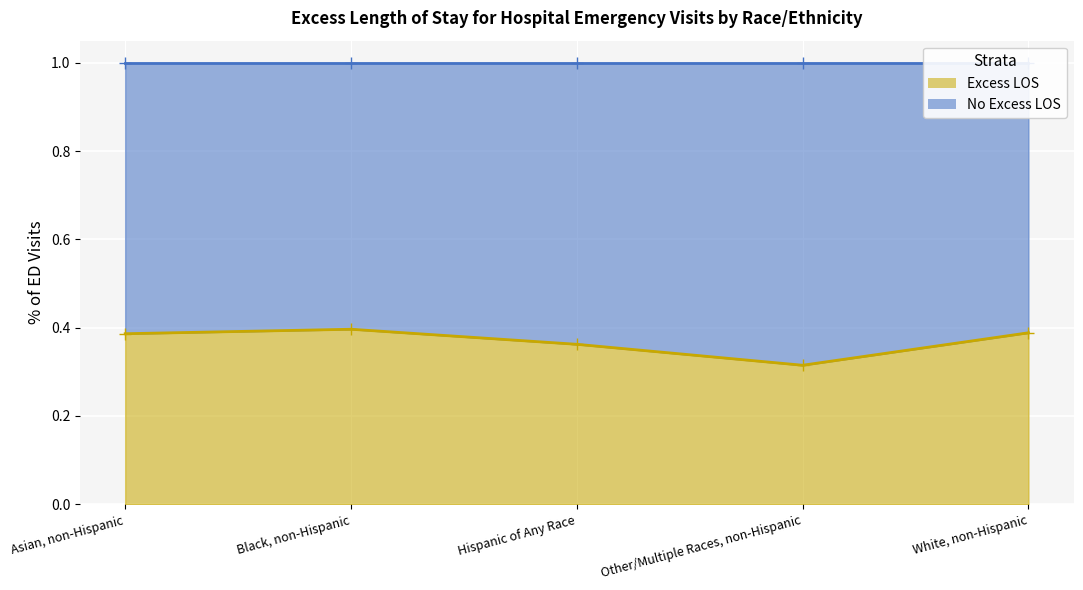

What position from the left is Black, non-Hispanic?

2